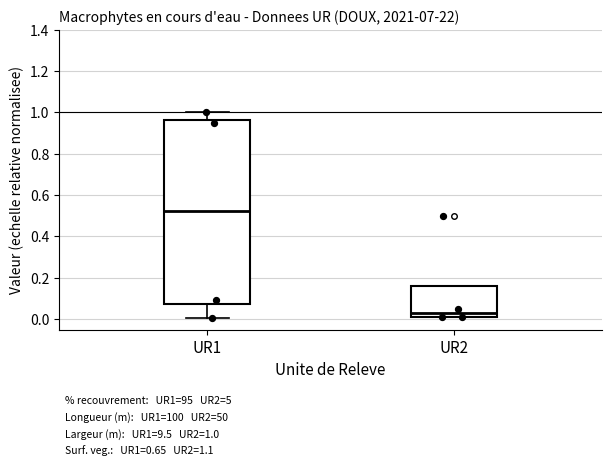

Which box has the highest median line?

UR1